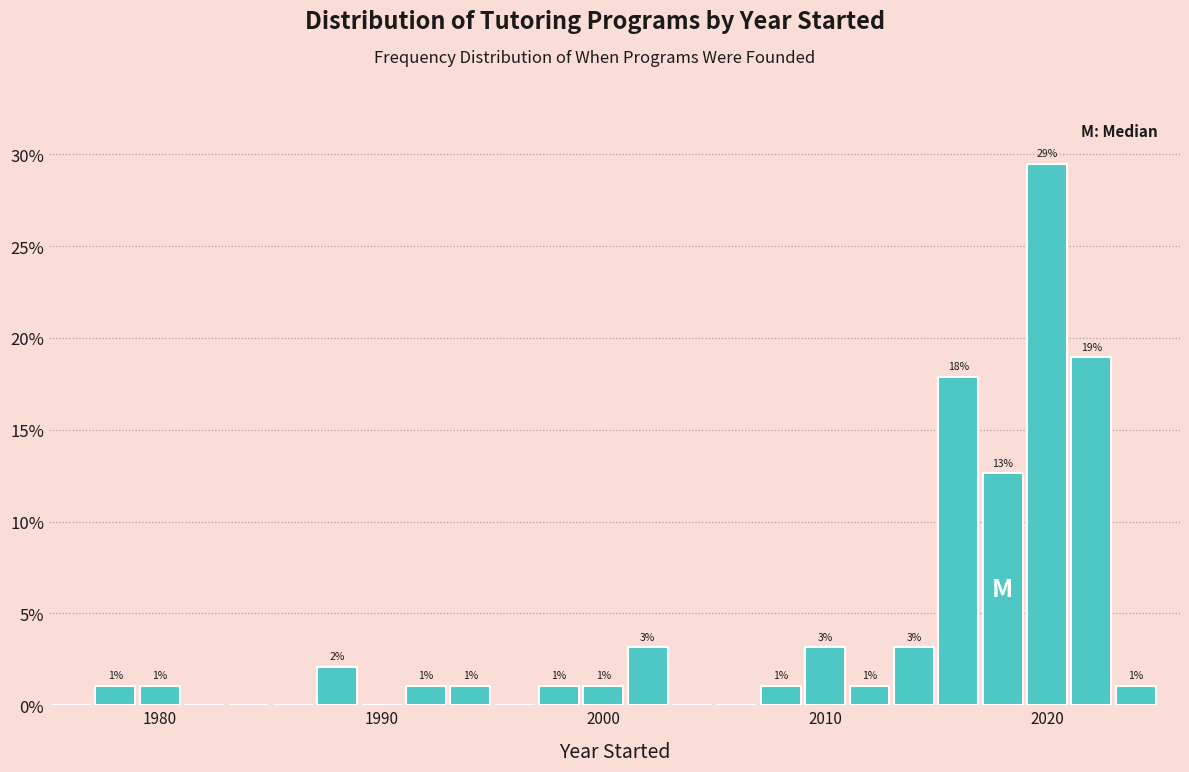

Read against the x-axis, roughly where is the centre of the tallest bar?

2020